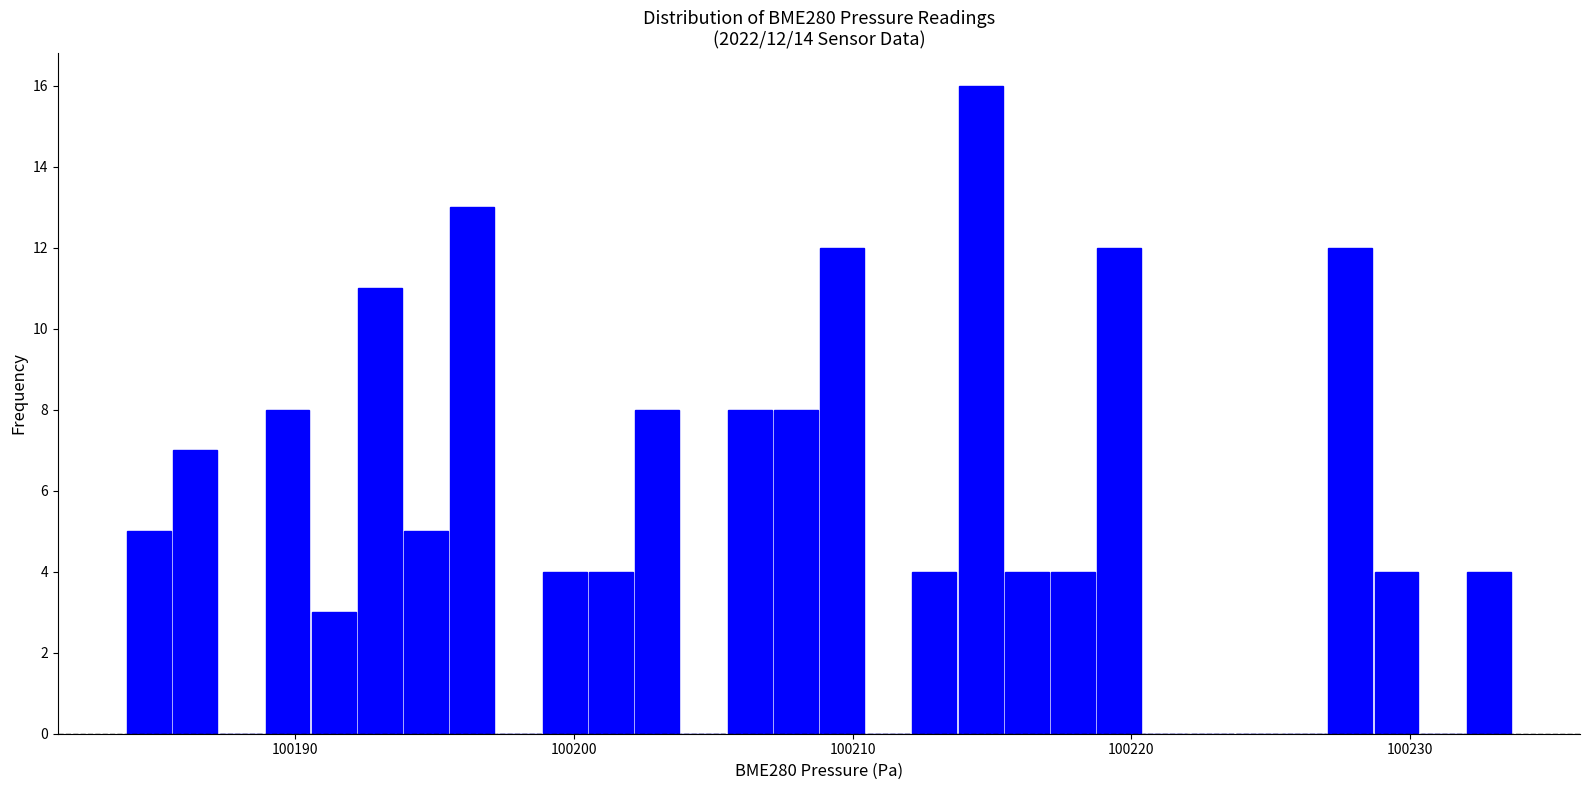

Around what value on the x-axis is the tallest bar? Give the approximate position of its centre, as read against the axis.

100215